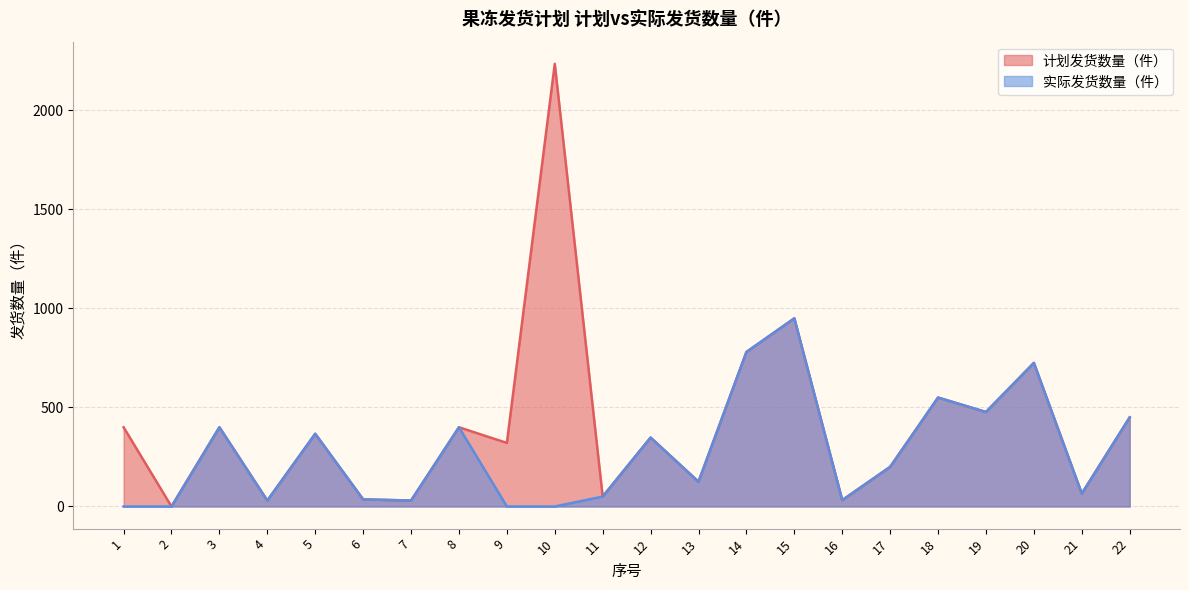

True or false: 计划发货数量（件） has a value of 550 at 18.

True